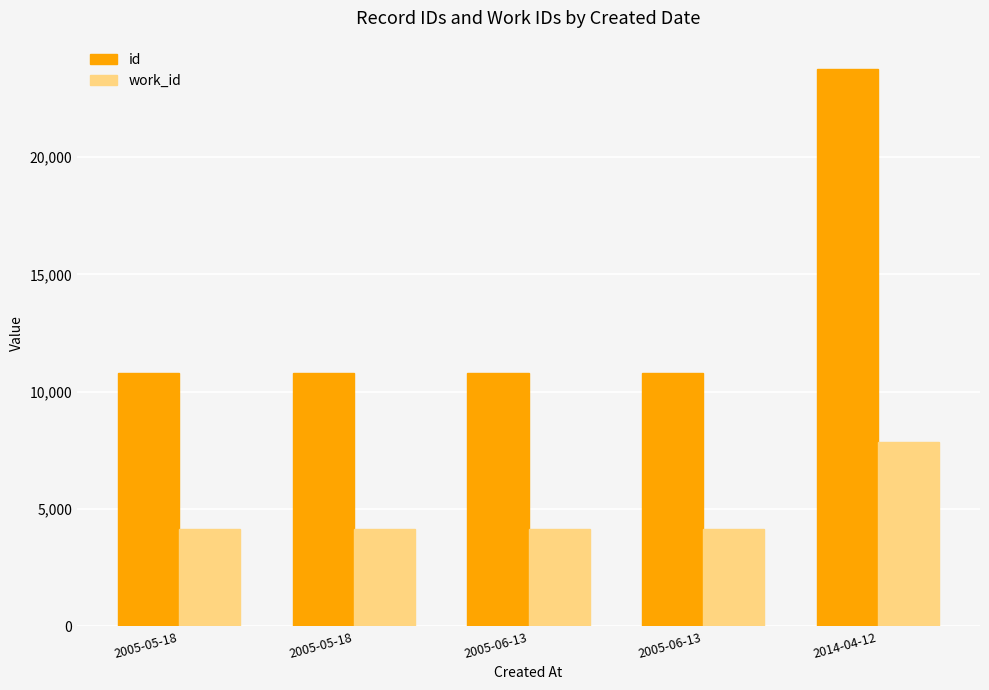

What are all the series names shown in the legend?

id, work_id